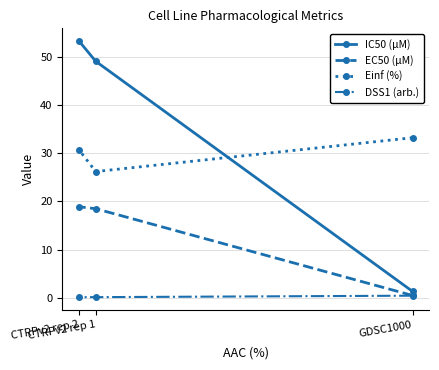

What is the average value of the Einf (%) series?

30.1